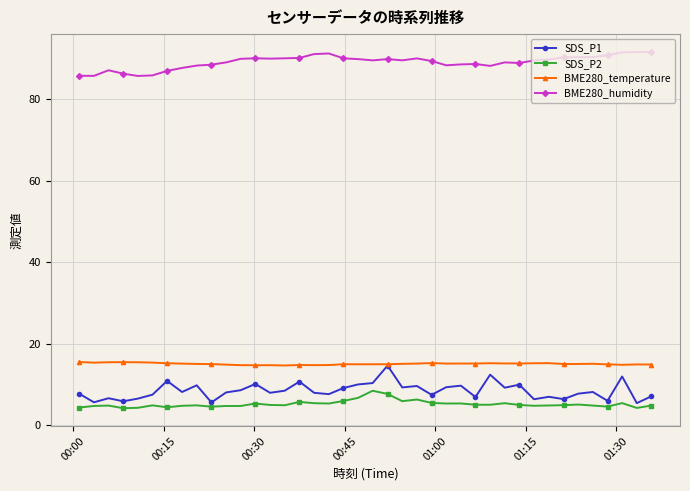

Count the number of data series in this chart.

4